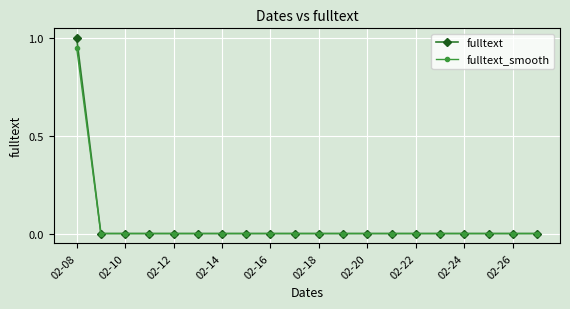

List the series in order of their peak value, lowest first.

fulltext_smooth, fulltext